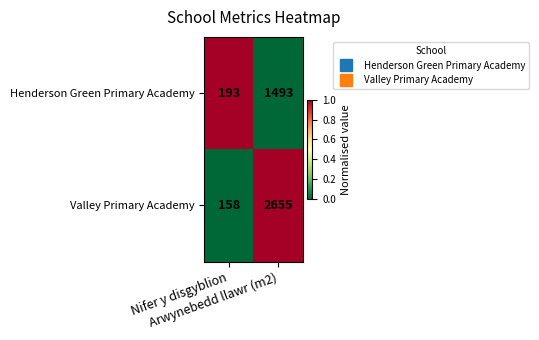

What is the difference between the maximum and minimum values in the Valley Primary Academy series?

2497